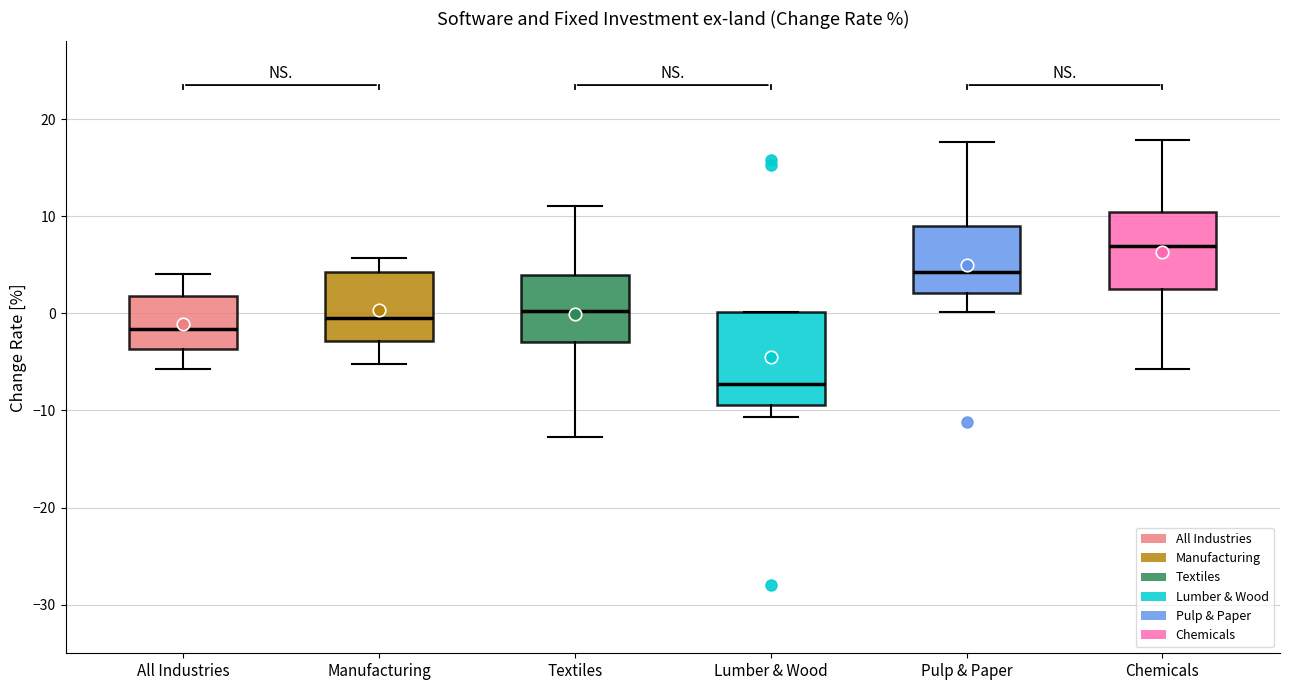

Which box has the highest median line?

Chemicals